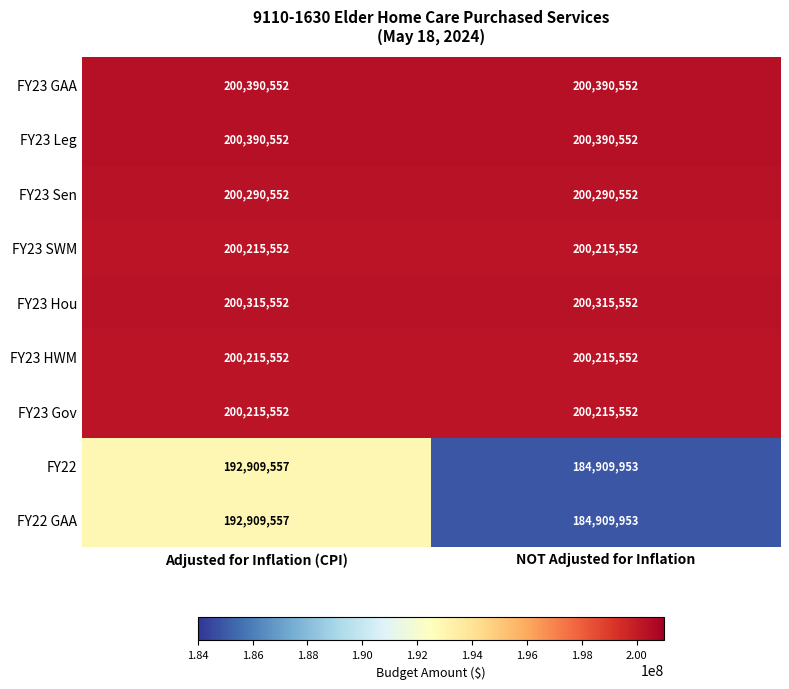

What is the total value across all series at NOT Adjusted for Inflation?

1771853770